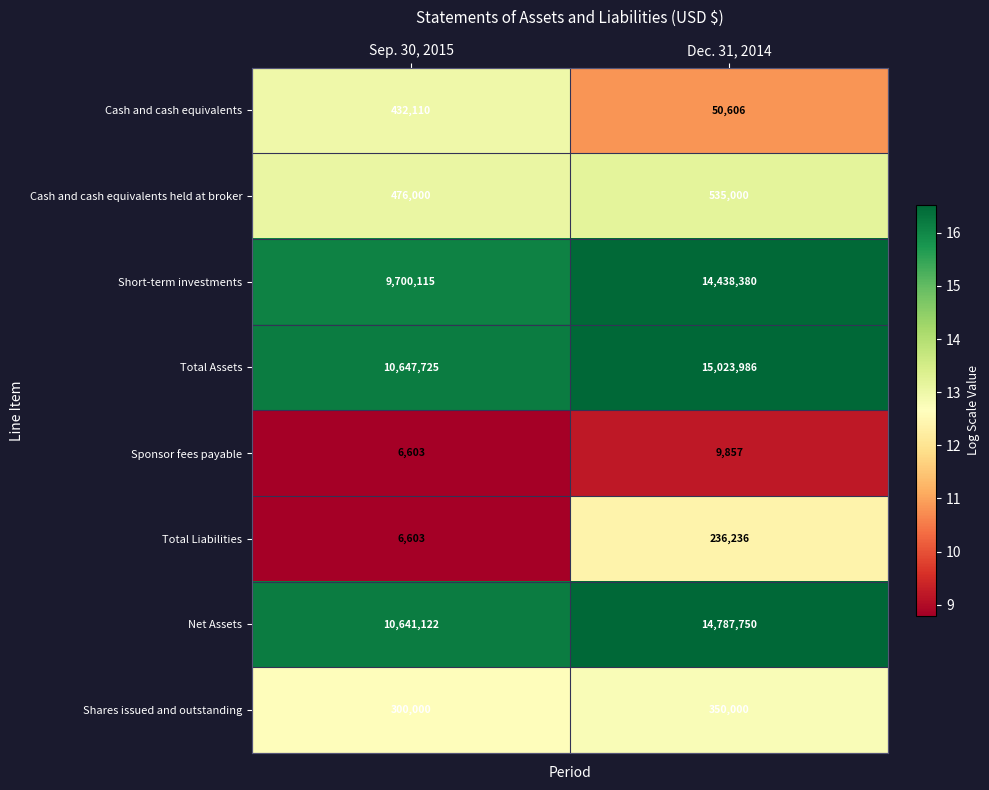

At which label is Total Liabilities closest to 121419?

Sep. 30, 2015